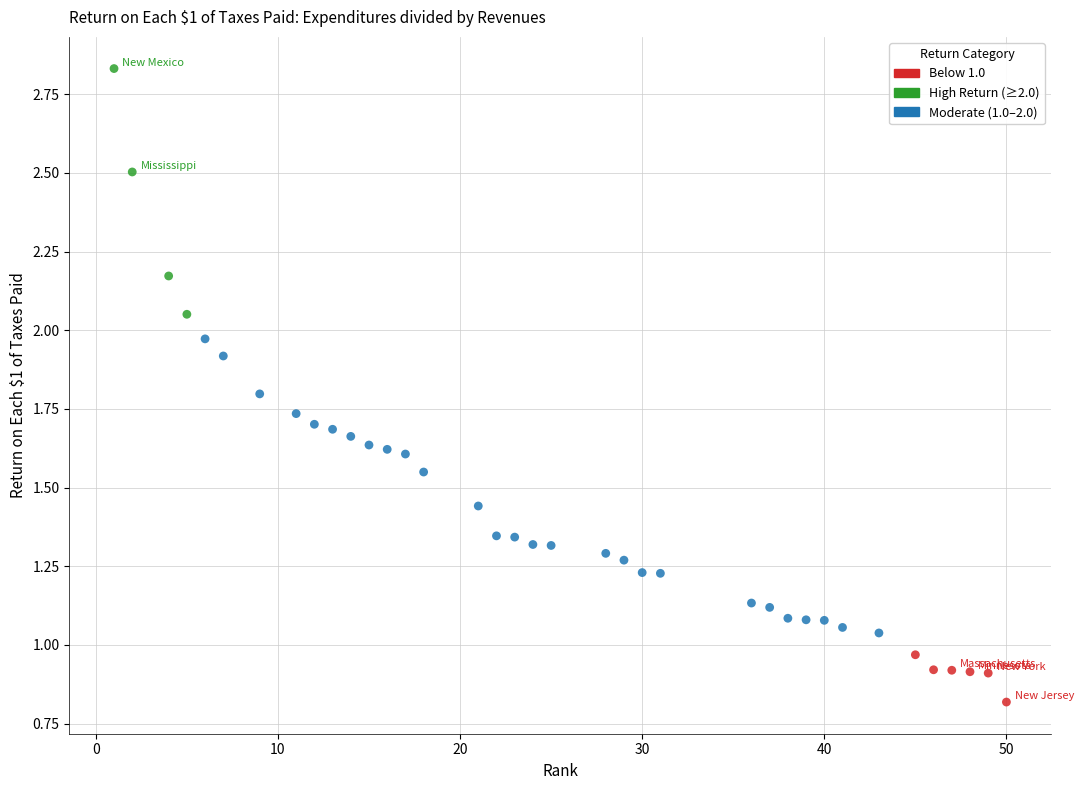

How many data points are displayed?

37